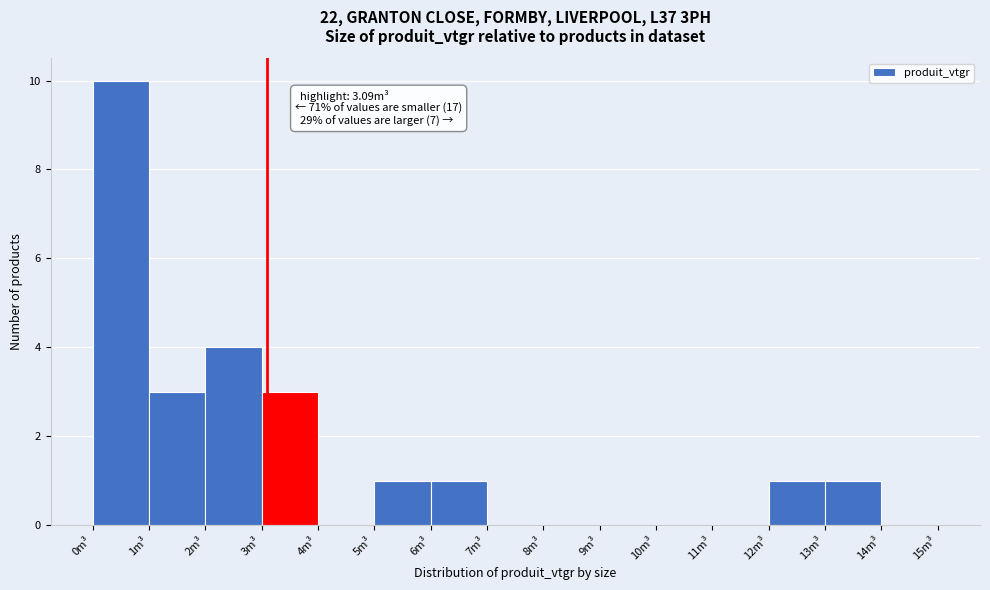

Over which range of the x-axis is the bar tallest?

0 to 1